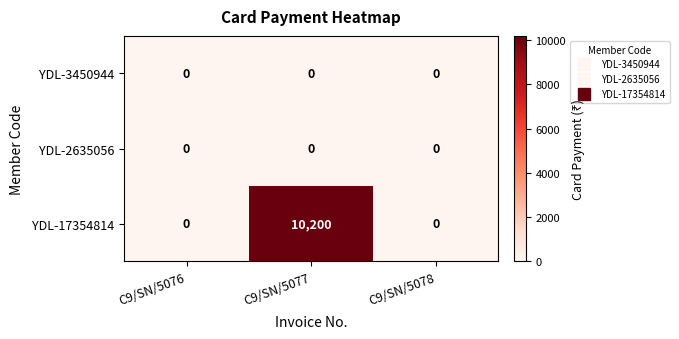

True or false: YDL-2635056 has a value of 0 at C9/SN/5077.

True